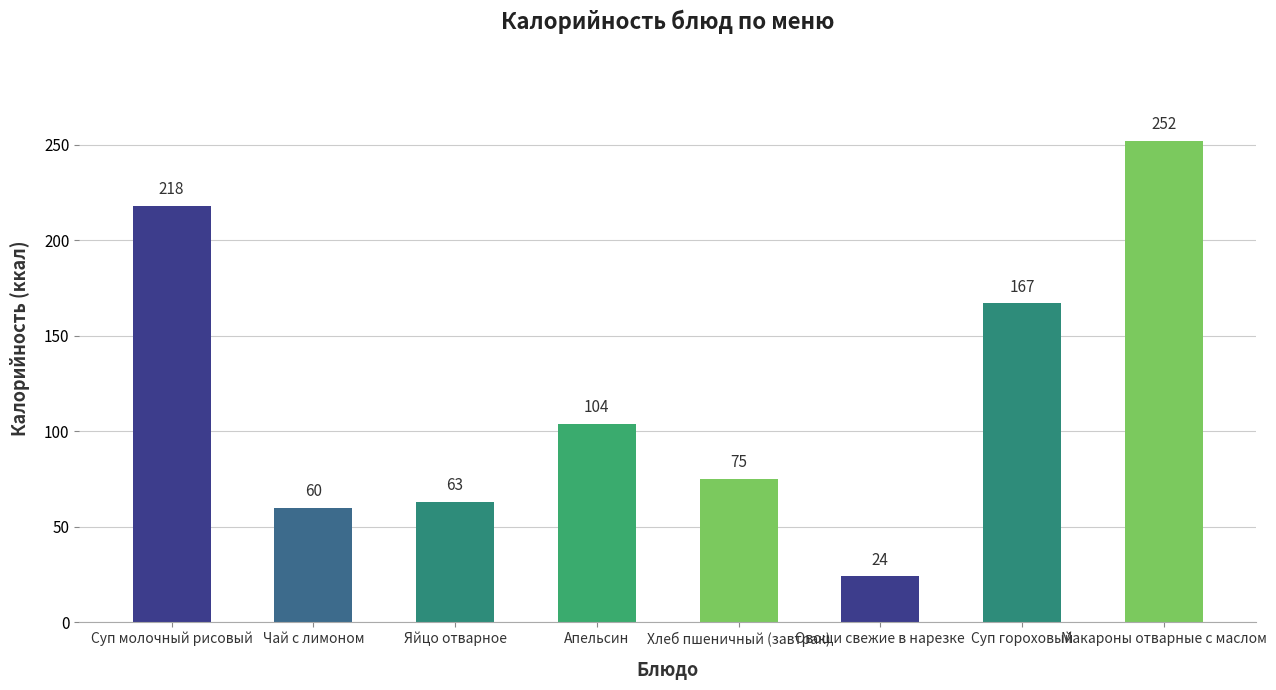

How many bars are there in total?

8